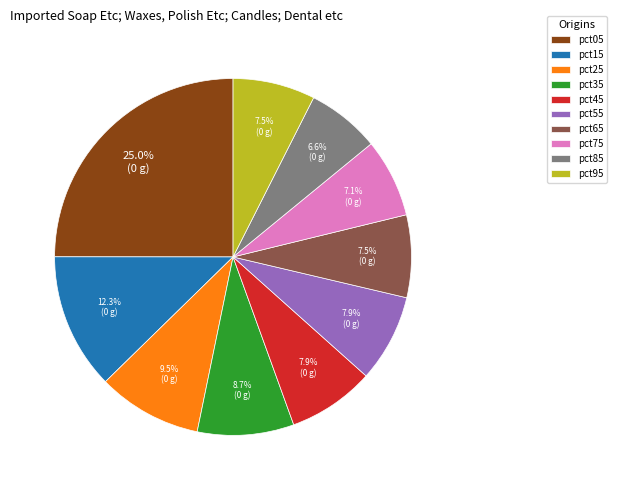

True or false: pct45 accounts for 1% of the total.

False